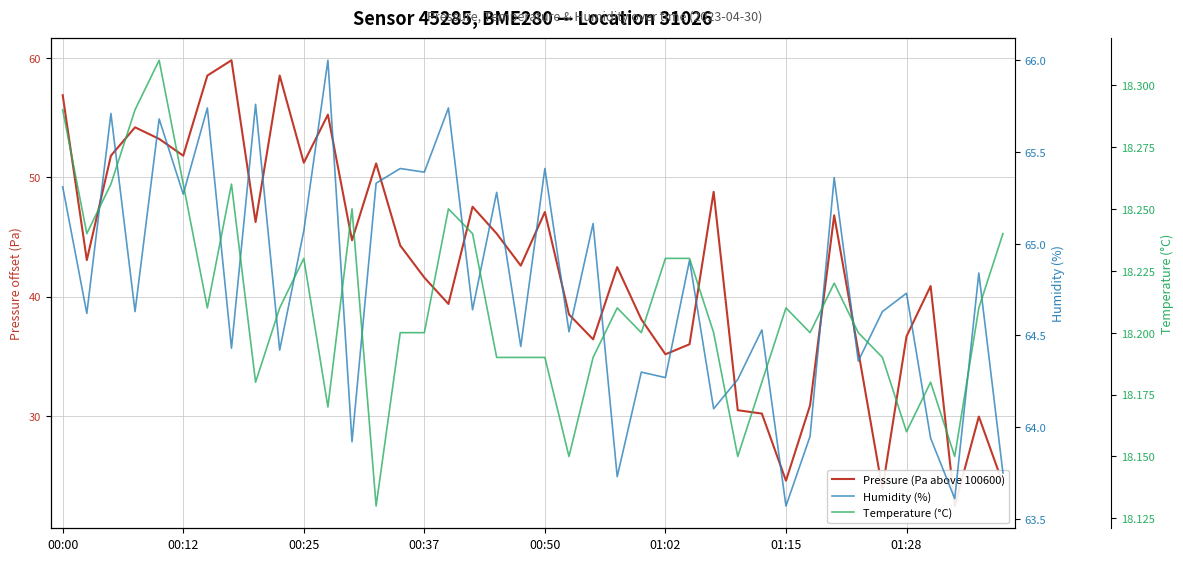

What is the difference between the maximum and minimum values in the Humidity (%) series?

2.4